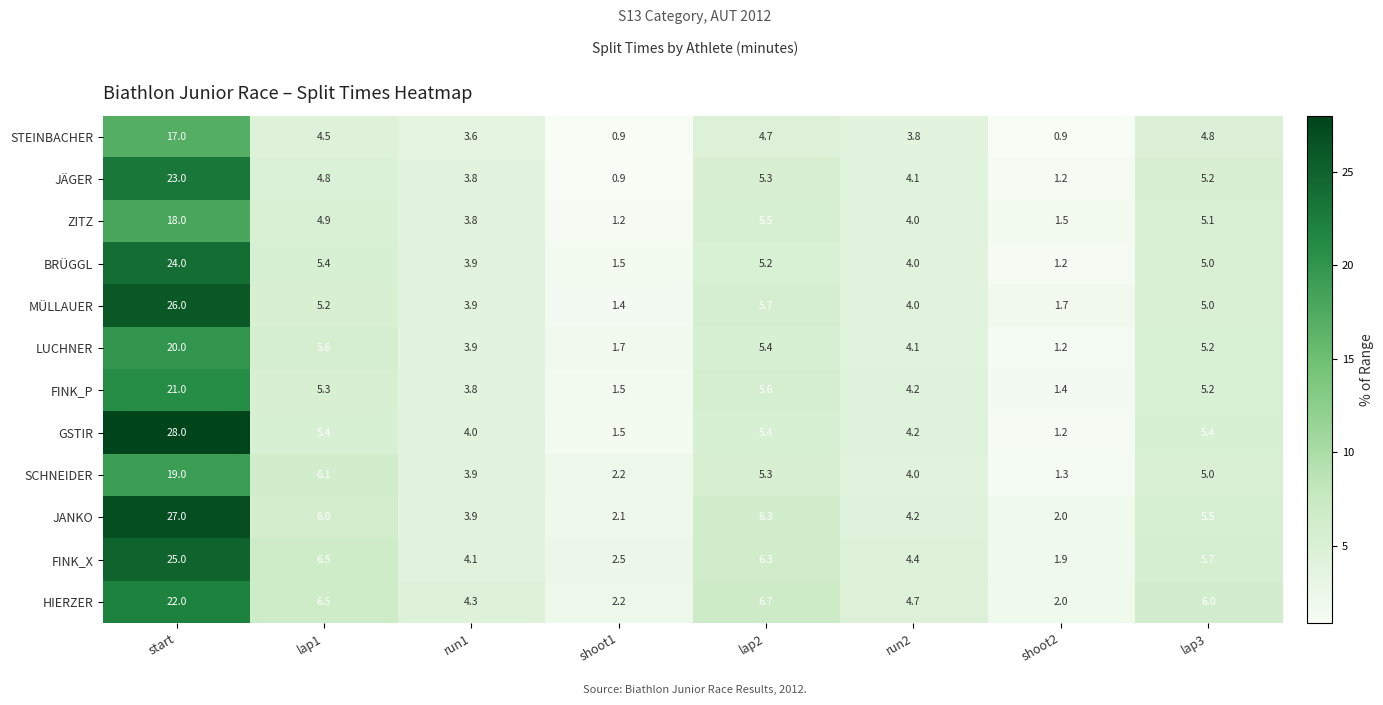

At which category is the sum across all series the highest?

start